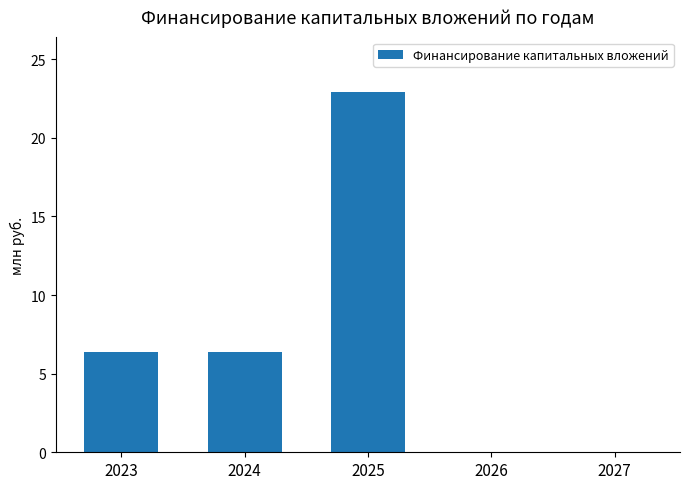

What is the change in value from 2023 to 2026?

-6.4